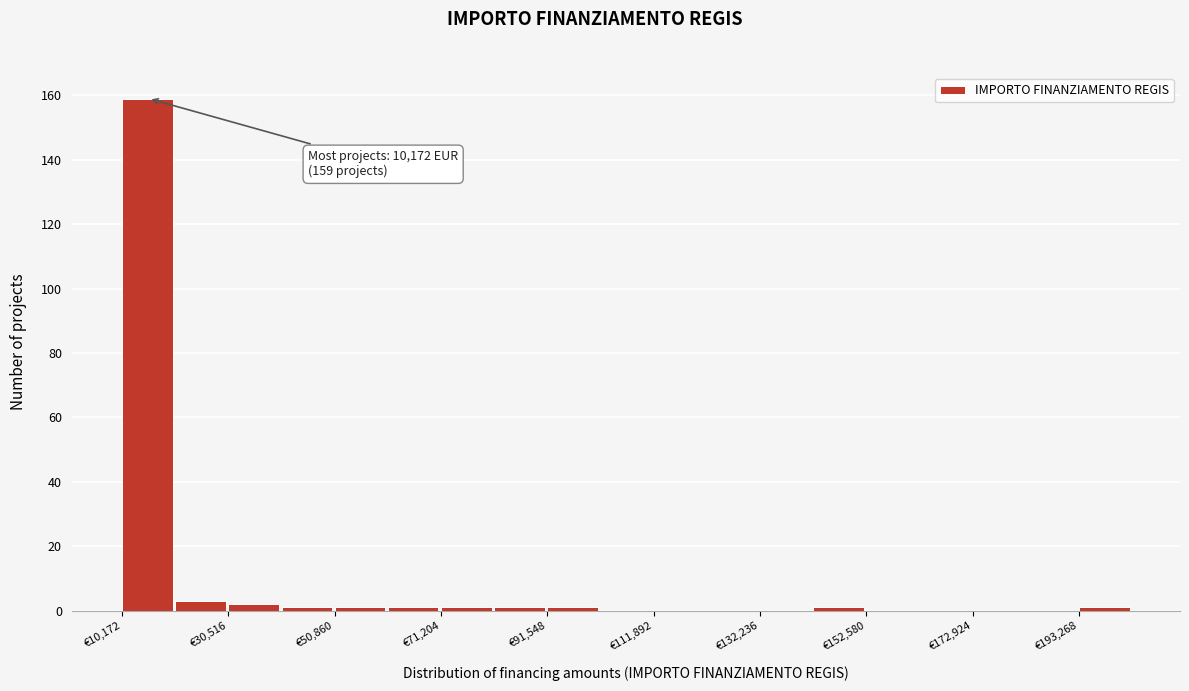

Read against the x-axis, roughly where is the centre of the tallest bar?

15000